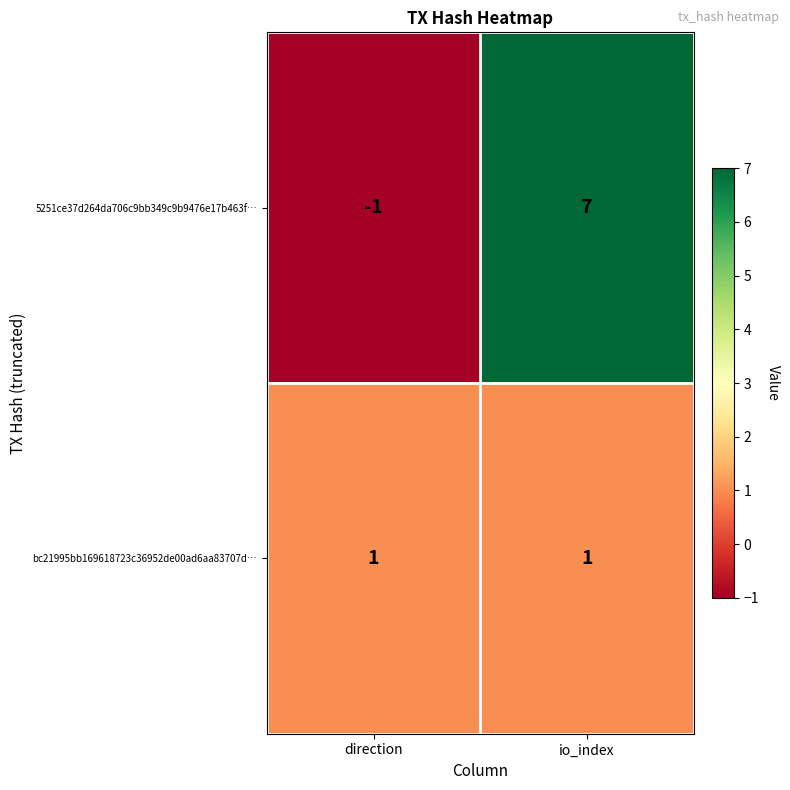

What is the difference between the highest and lowest values at io_index?

6